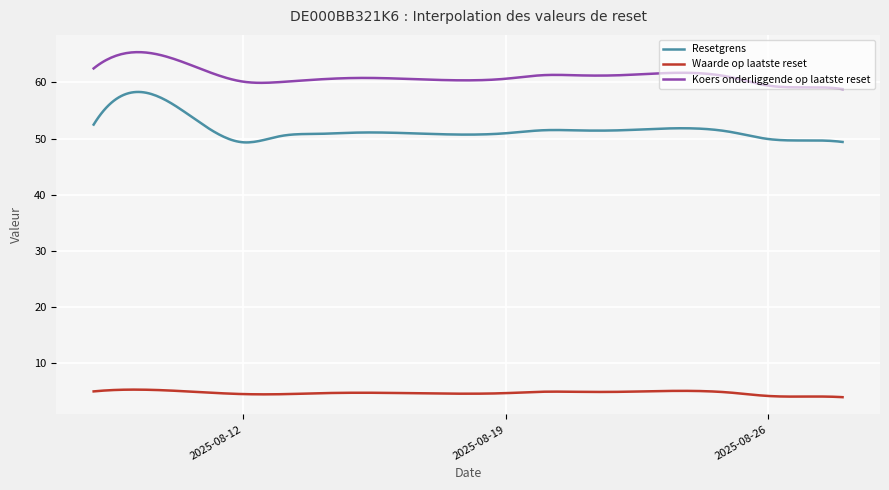

List the series in order of their peak value, lowest first.

Waarde op laatste reset, Resetgrens, Koers onderliggende op laatste reset